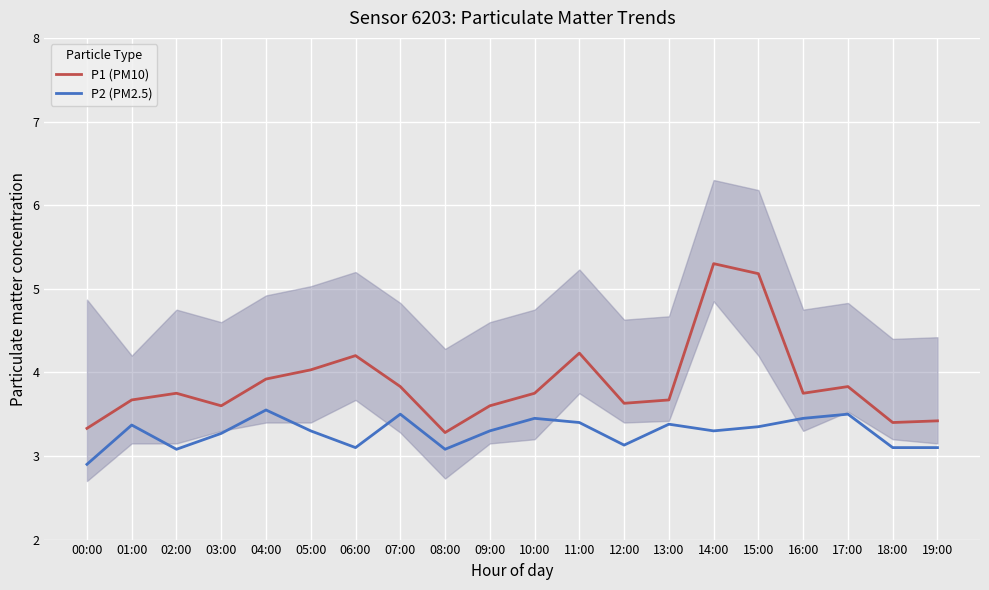

In P1 (PM10), how many points are higher than both neighbors (excluding endpoints)?

5